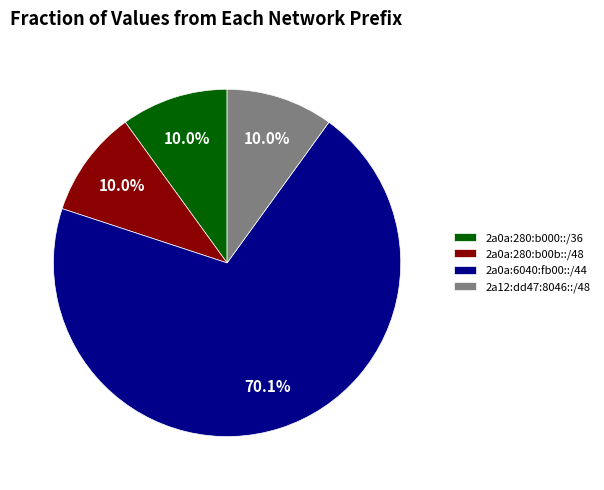

How many slices are in this pie chart?

4